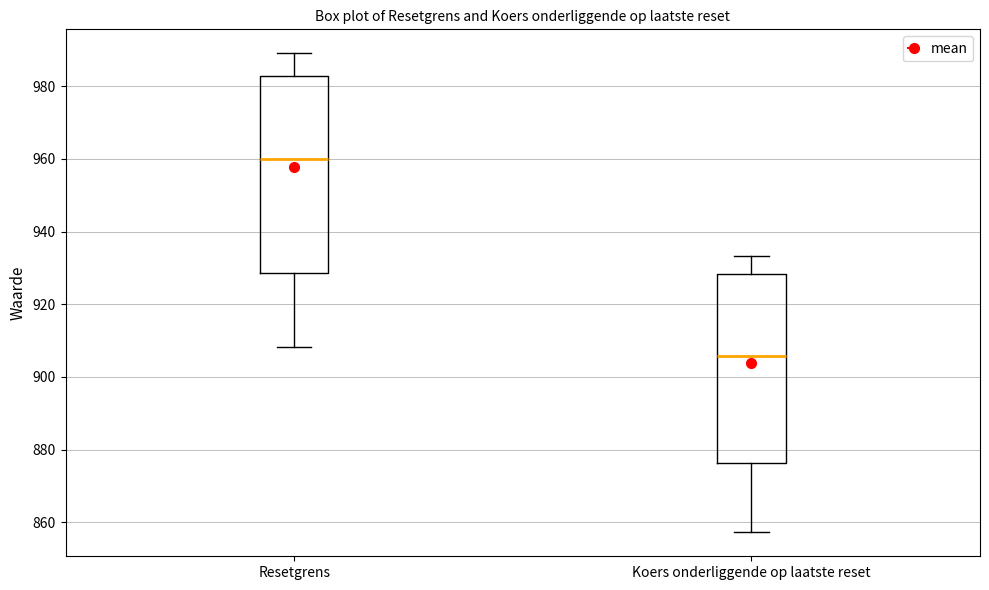

Where does the upper whisker of the box for Resetgrens end on the y-axis? The values are not printed on the chart, so give them approximately, as read against the axis.

990